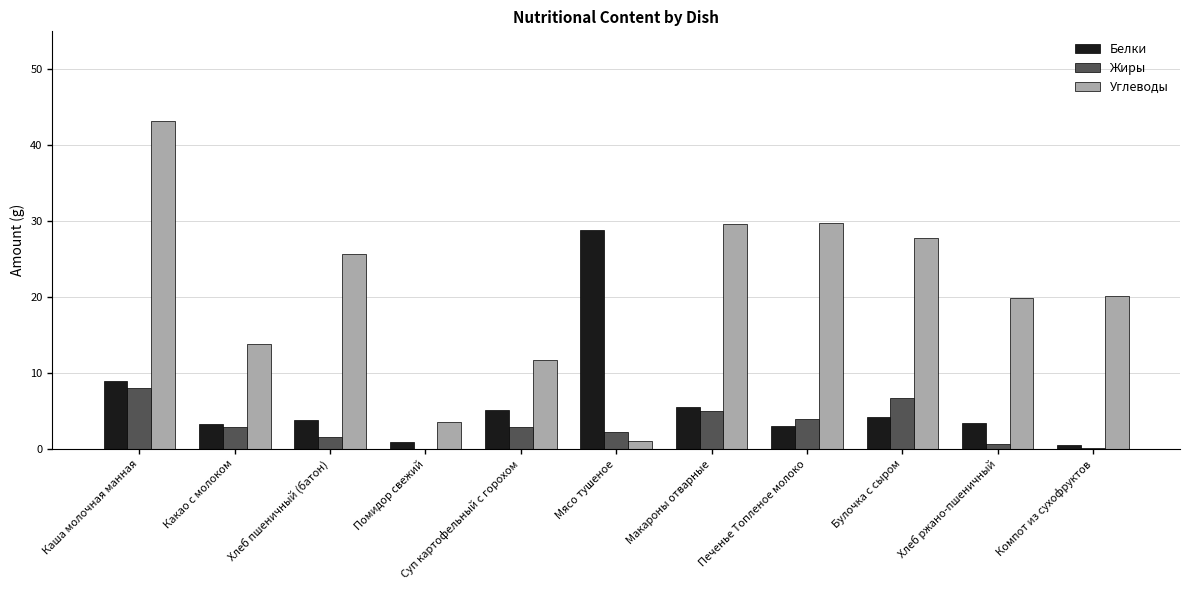

What is the total value across all series at Суп картофельный с горохом?

19.7